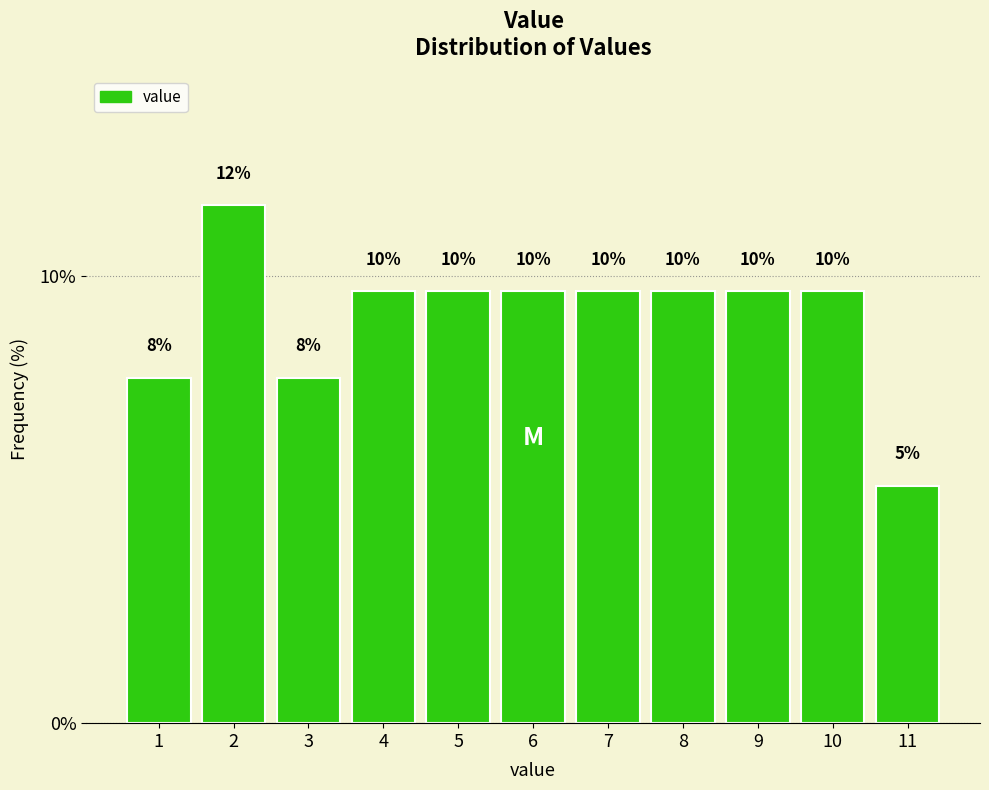

Are the bars horizontal?

No